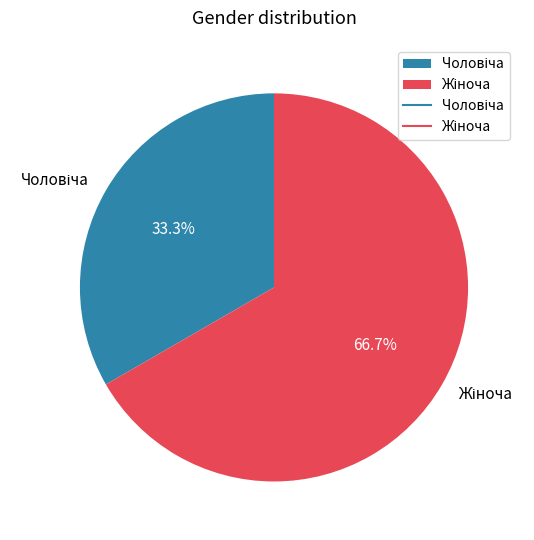

Count the number of slices in the pie.

2